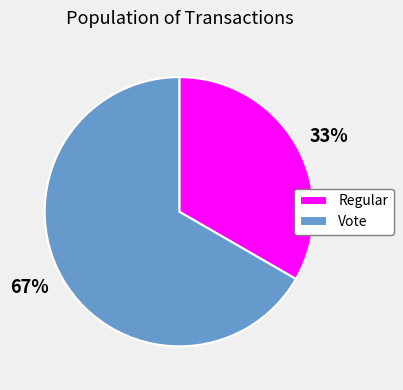

To the nearest percent, what is the average slice percentage?

50%